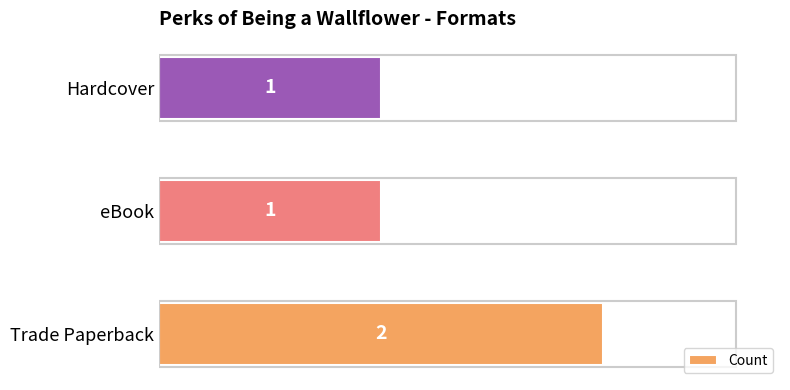

What is the average value?

1